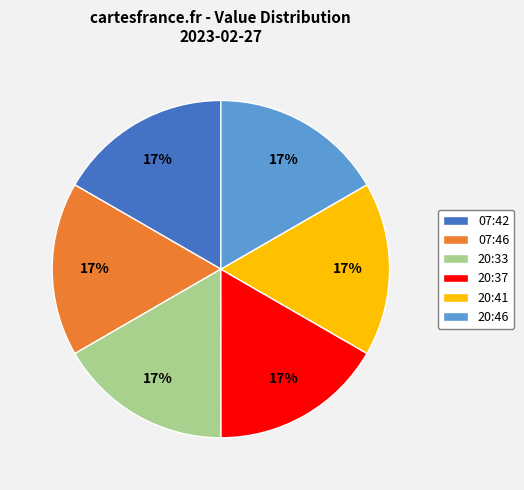

To the nearest percent, what percentage of the pie is 07:42?

17%